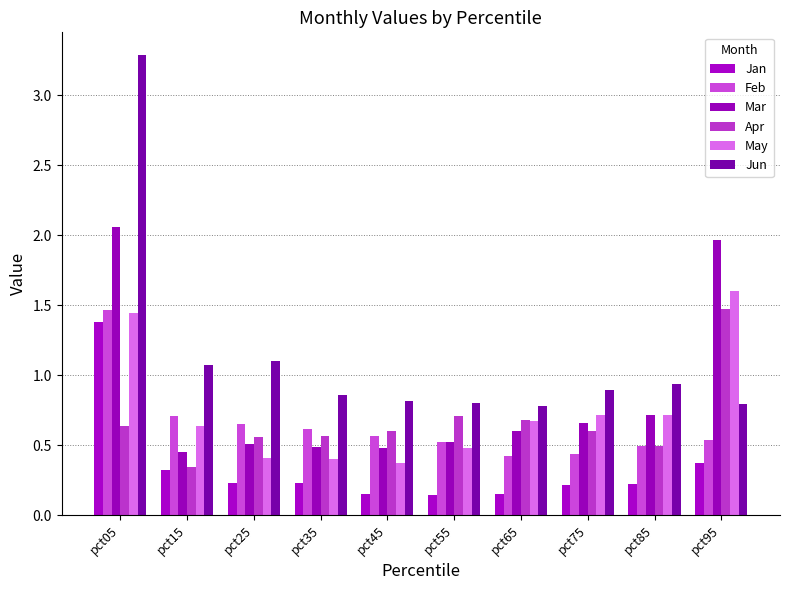

What is the sum of the Apr values at pct85 and pct55?

1.2